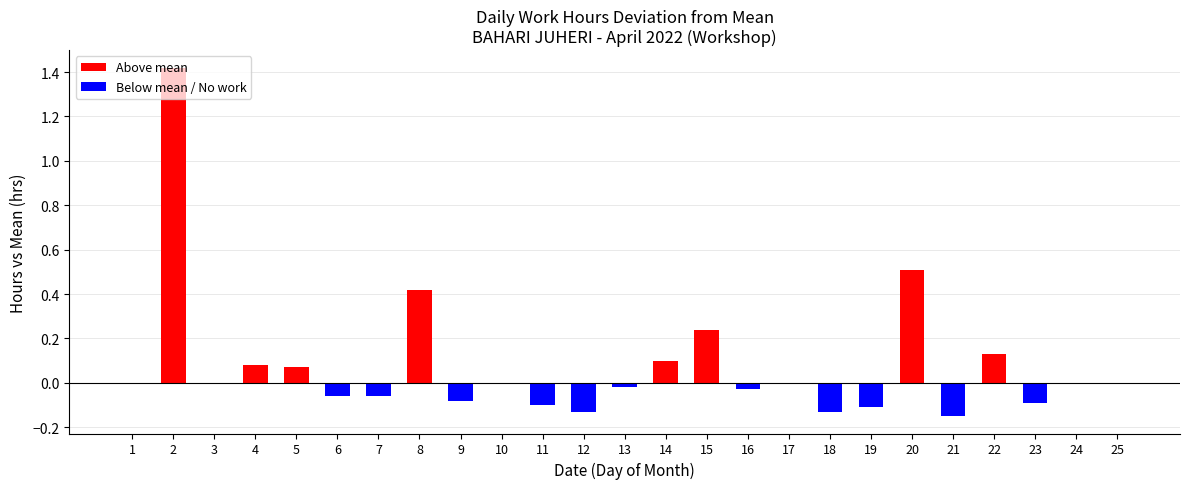

The chart shows a value of -0.0 at 13. True or false?

True